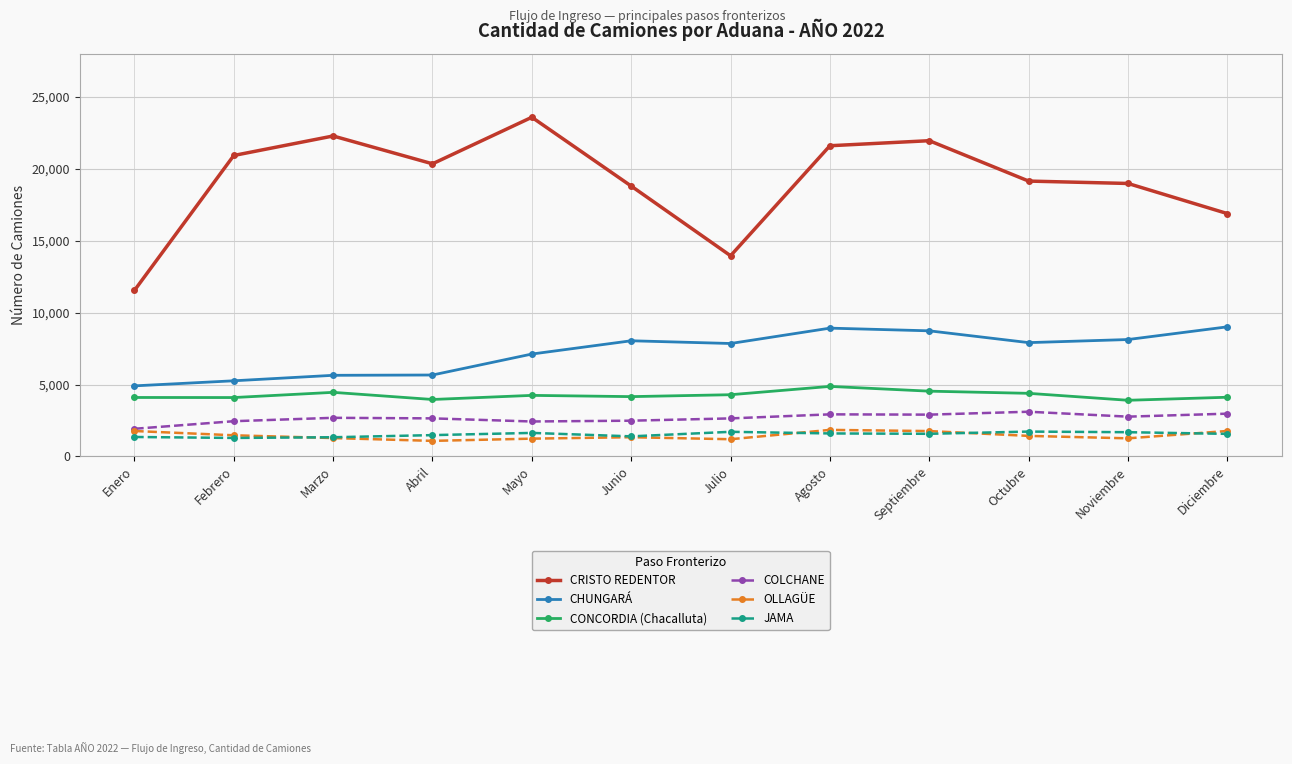

True or false: CRISTO REDENTOR and COLCHANE intersect in this chart.

False